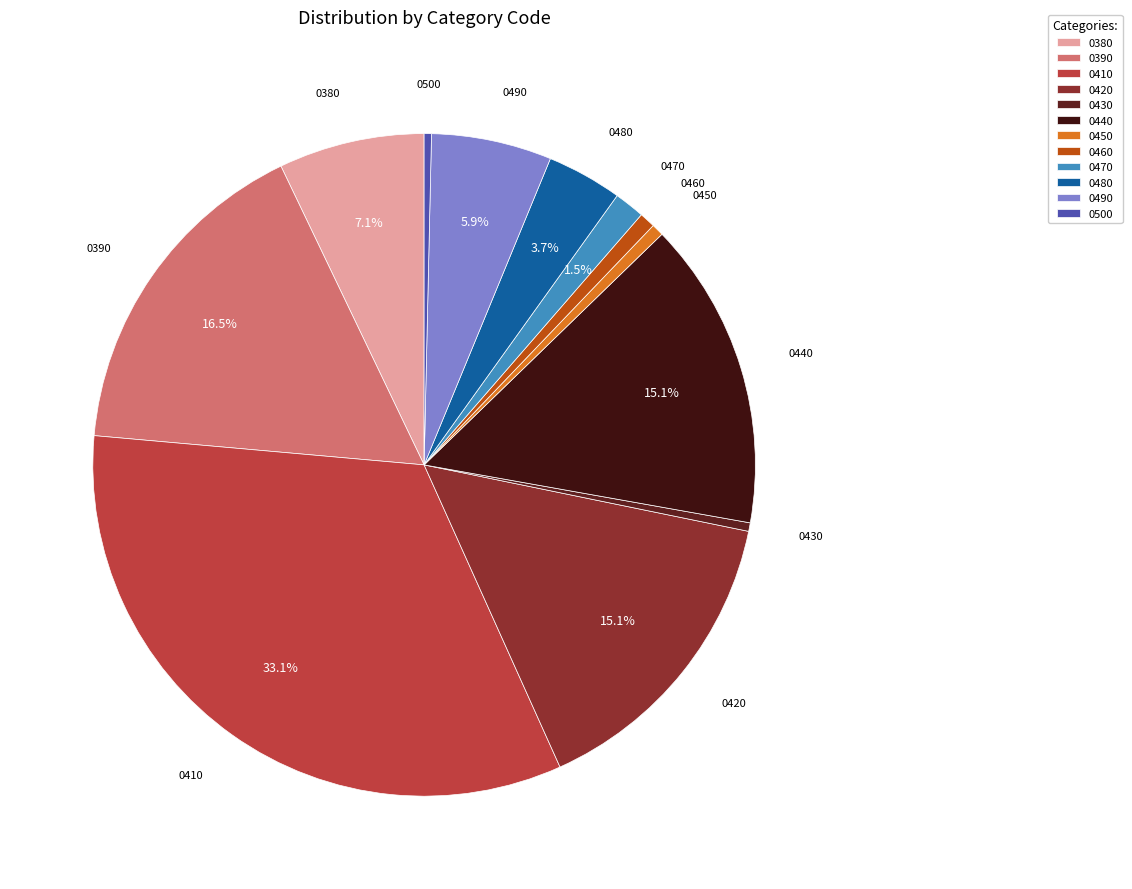

Count the number of slices in the pie.

12